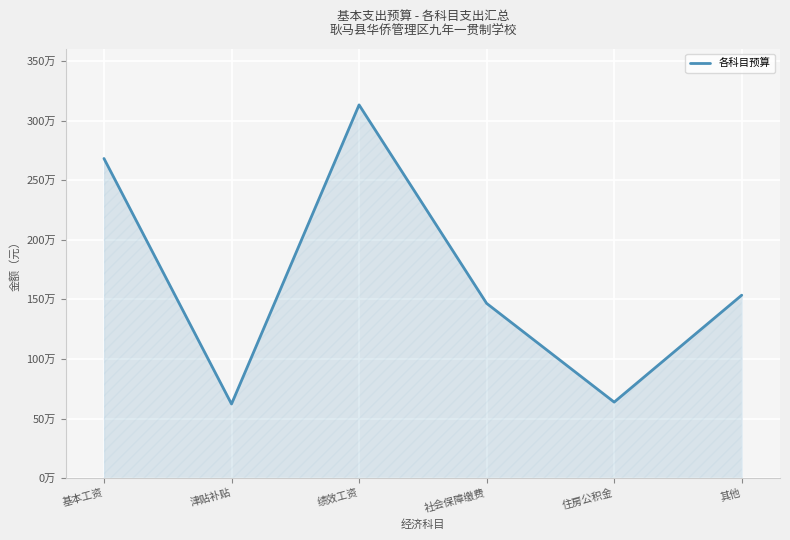

At which category does the chart reach its peak across all series?

绩效工资